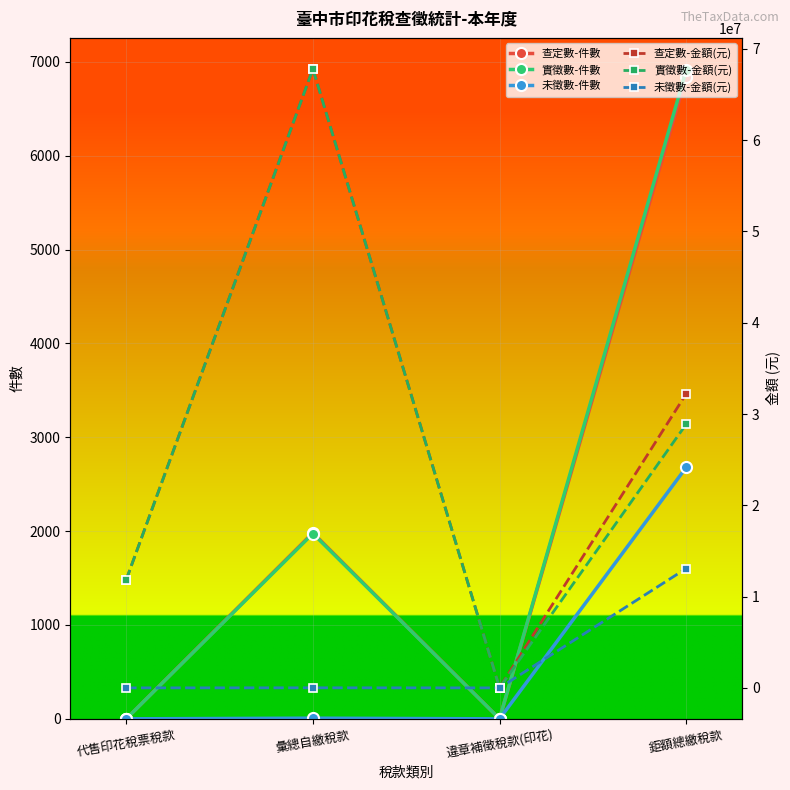

Which series has the largest total across all categories?

查定數-金額(元)